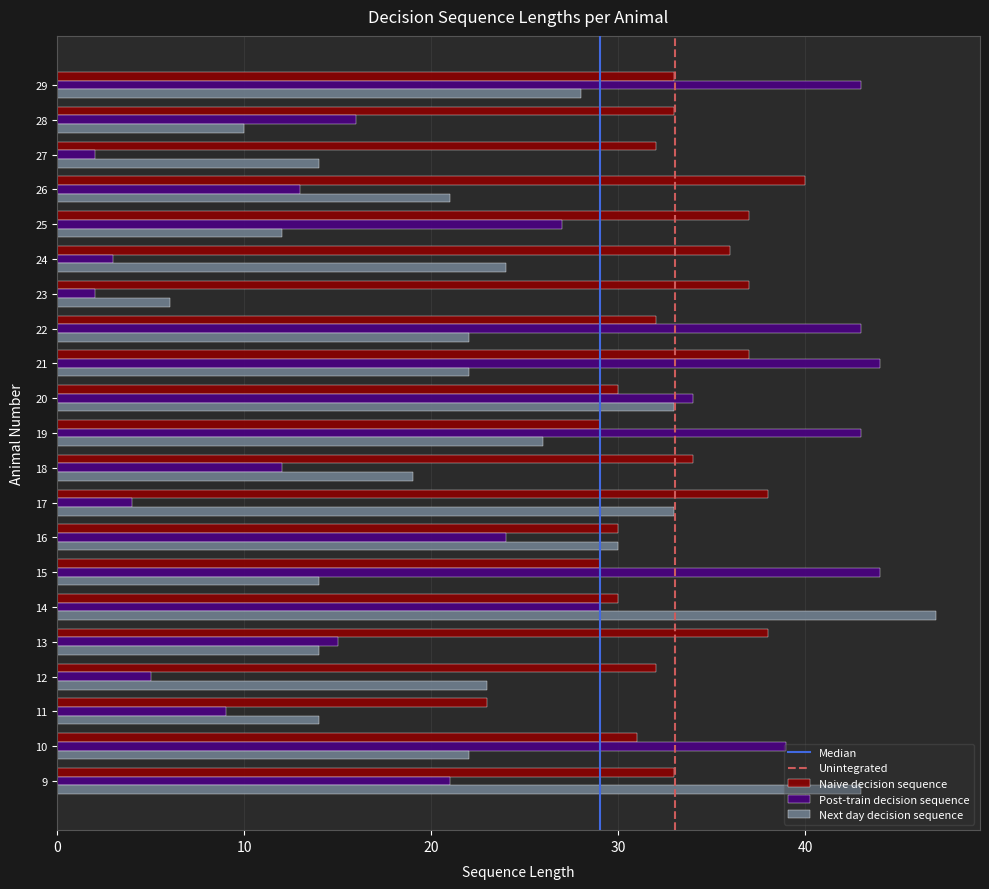

What is the difference between the maximum and minimum values in the Next day decision sequence series?

41